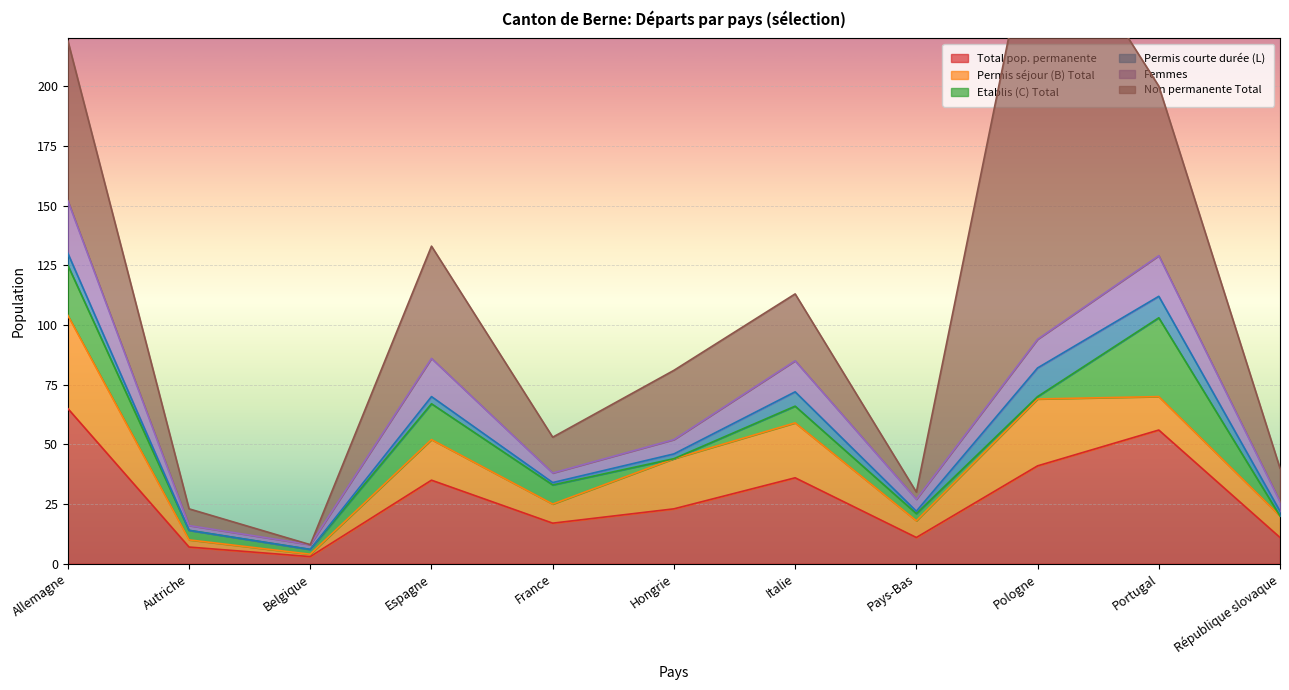

Between which two adjacent categories do Permis séjour (B) Total and Non permanente Total first intersect?

Autriche and Belgique